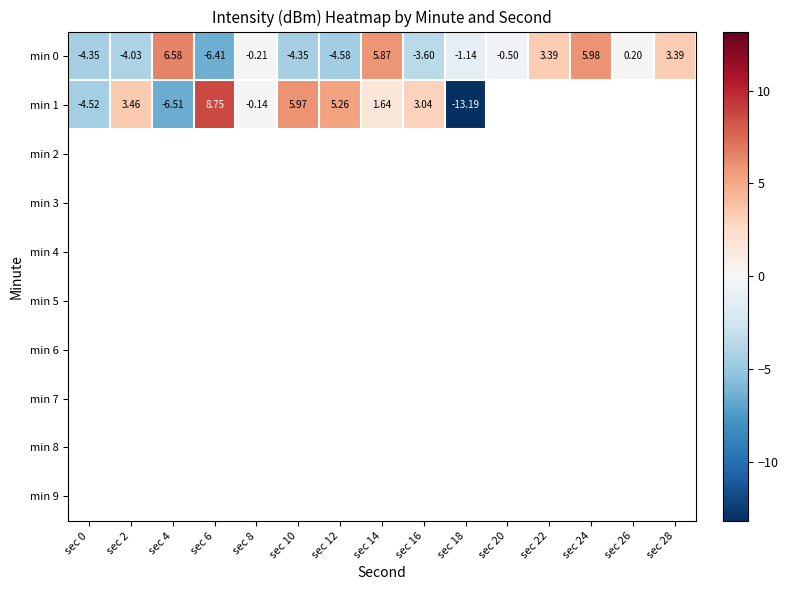

At how many categories does at least one series exceed -8?

15